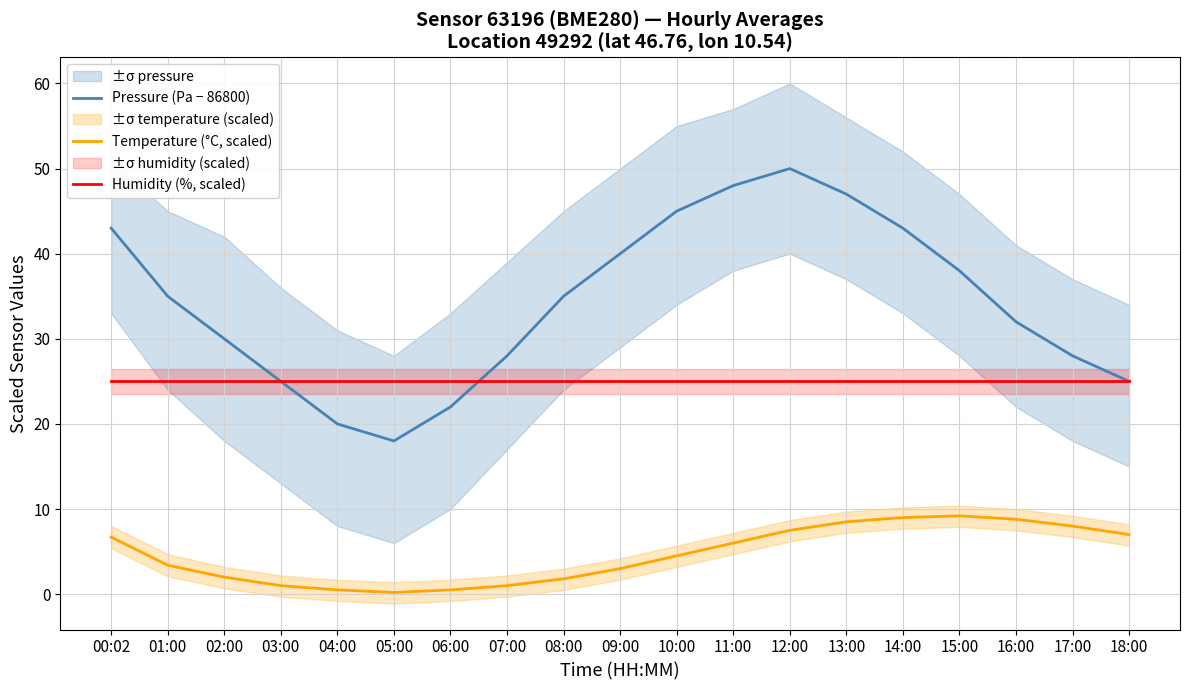

What is the approximate value of Temperature (°C, scaled) at 18:00?

7.0